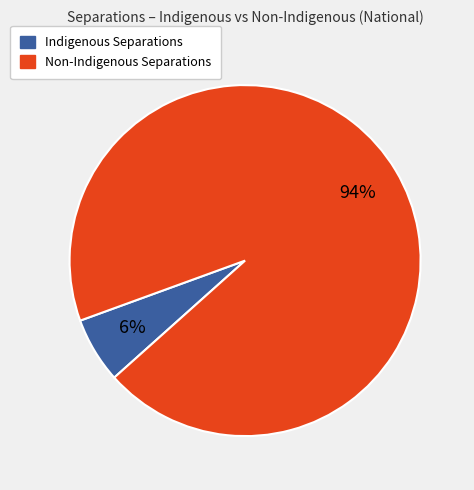

To the nearest percent, what is the average slice percentage?

50%